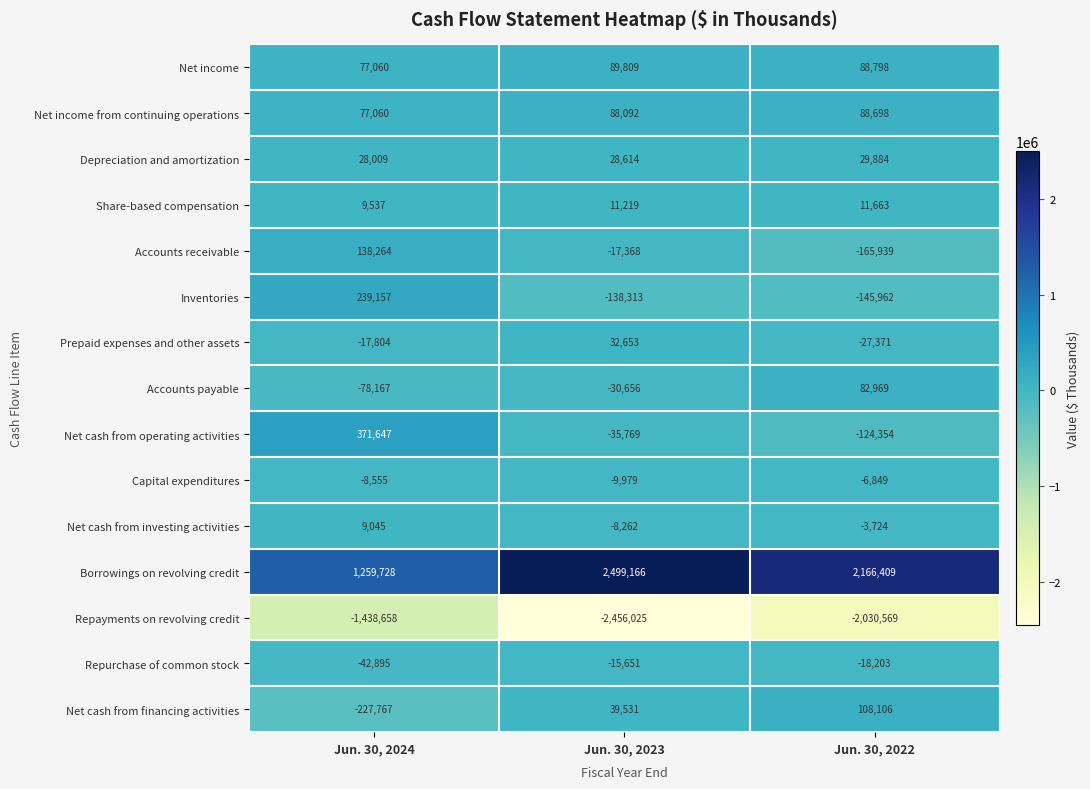

List the series in order of their peak value, lowest first.

Repayments on revolving credit, Repurchase of common stock, Capital expenditures, Net cash from investing activities, Share-based compensation, Depreciation and amortization, Prepaid expenses and other assets, Accounts payable, Net income from continuing operations, Net income, Net cash from financing activities, Accounts receivable, Inventories, Net cash from operating activities, Borrowings on revolving credit